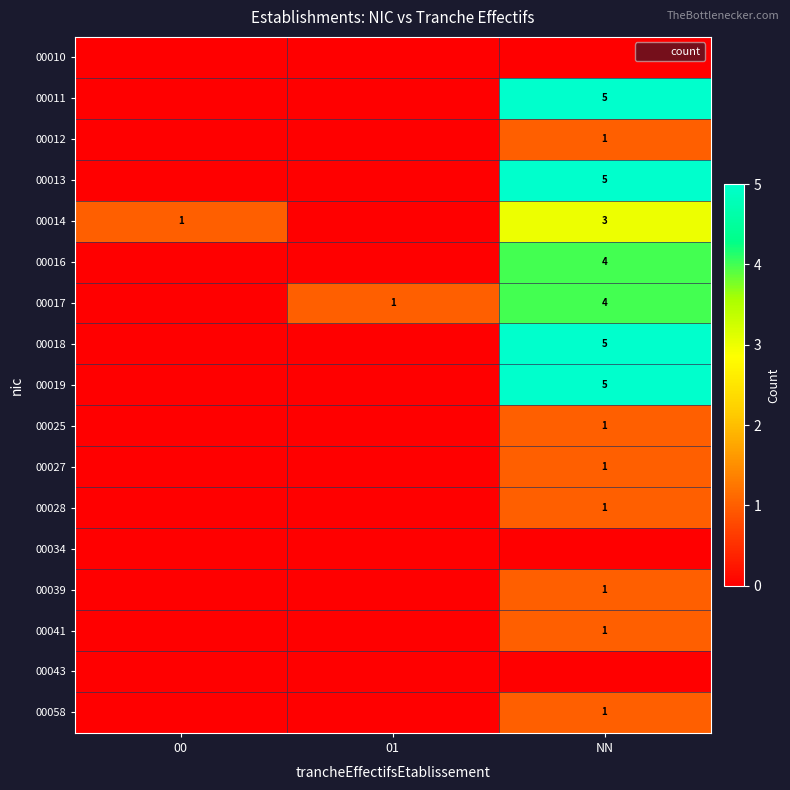

What is the maximum value for 00016?

4